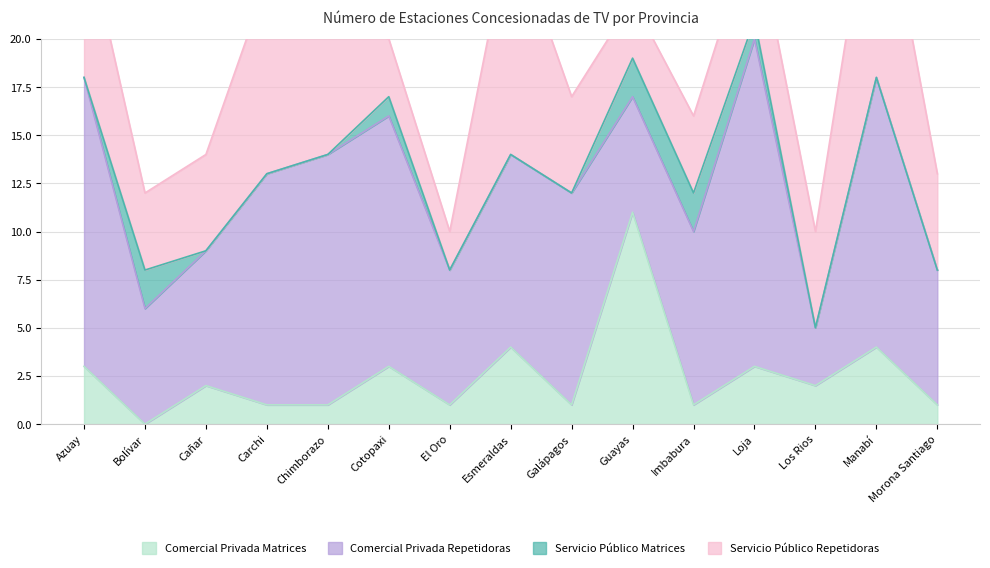

Reading right to left, transcribe all the data shown in this chart.

Comercial Privada Matrices: Morona Santiago=1	Manabí=4	Los Rios=2	Loja=3	Imbabura=1	Guayas=11	Galápagos=1	Esmeraldas=4	El Oro=1	Cotopaxi=3	Chimborazo=1	Carchi=1	Cañar=2	Bolívar=0	Azuay=3
Comercial Privada Repetidoras: Morona Santiago=7	Manabí=14	Los Rios=3	Loja=17	Imbabura=9	Guayas=6	Galápagos=11	Esmeraldas=10	El Oro=7	Cotopaxi=13	Chimborazo=13	Carchi=12	Cañar=7	Bolívar=6	Azuay=15
Servicio Público Matrices: Morona Santiago=0	Manabí=0	Los Rios=0	Loja=1	Imbabura=2	Guayas=2	Galápagos=0	Esmeraldas=0	El Oro=0	Cotopaxi=1	Chimborazo=0	Carchi=0	Cañar=0	Bolívar=2	Azuay=0
Servicio Público Repetidoras: Morona Santiago=5	Manabí=12	Los Rios=5	Loja=5	Imbabura=4	Guayas=3	Galápagos=5	Esmeraldas=12	El Oro=2	Cotopaxi=3	Chimborazo=7	Carchi=10	Cañar=5	Bolívar=4	Azuay=8